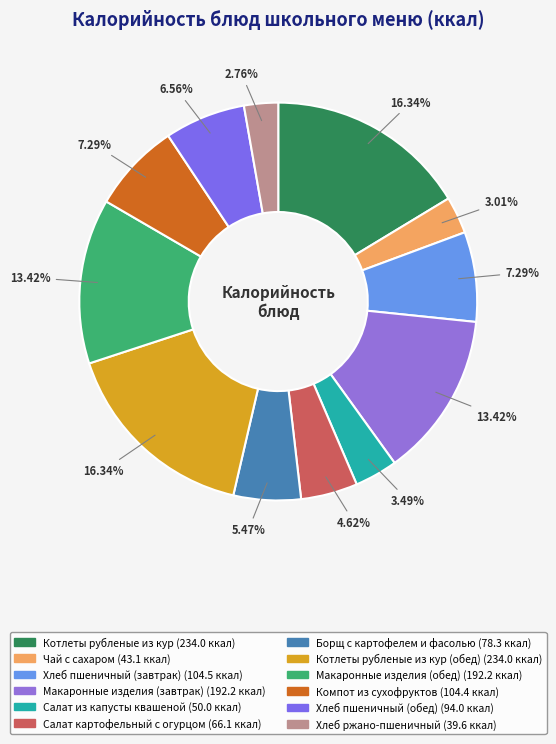

To the nearest percent, what is the difference between the largest and smallest slice percentages?

14%